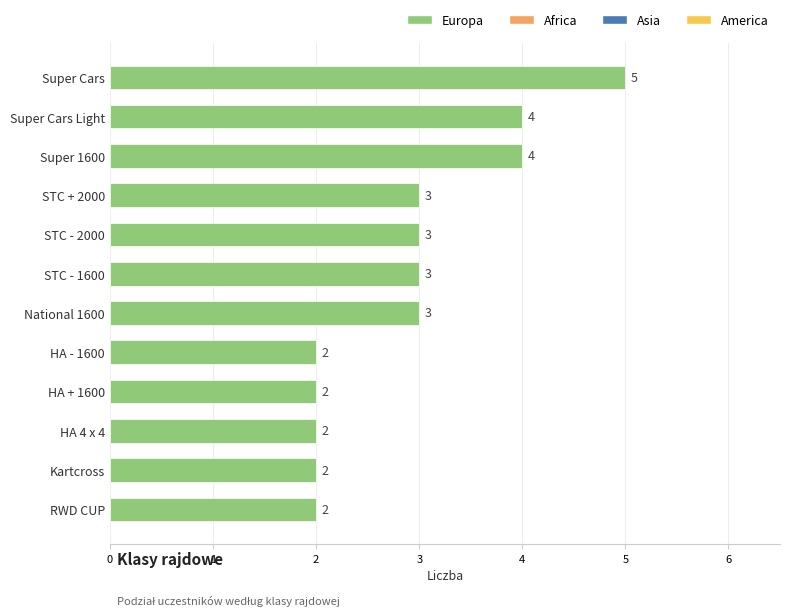

Between Kartcross and STC - 1600, which is larger?

STC - 1600